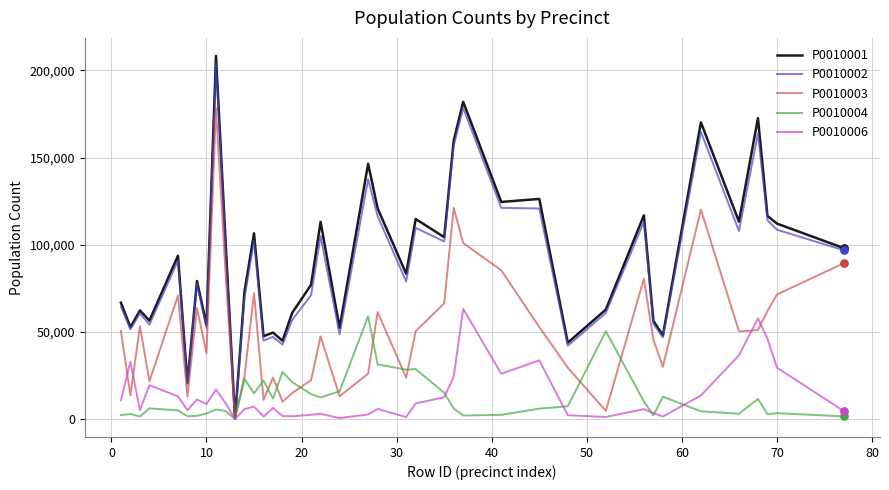

What is the maximum value shown in the chart?

208259